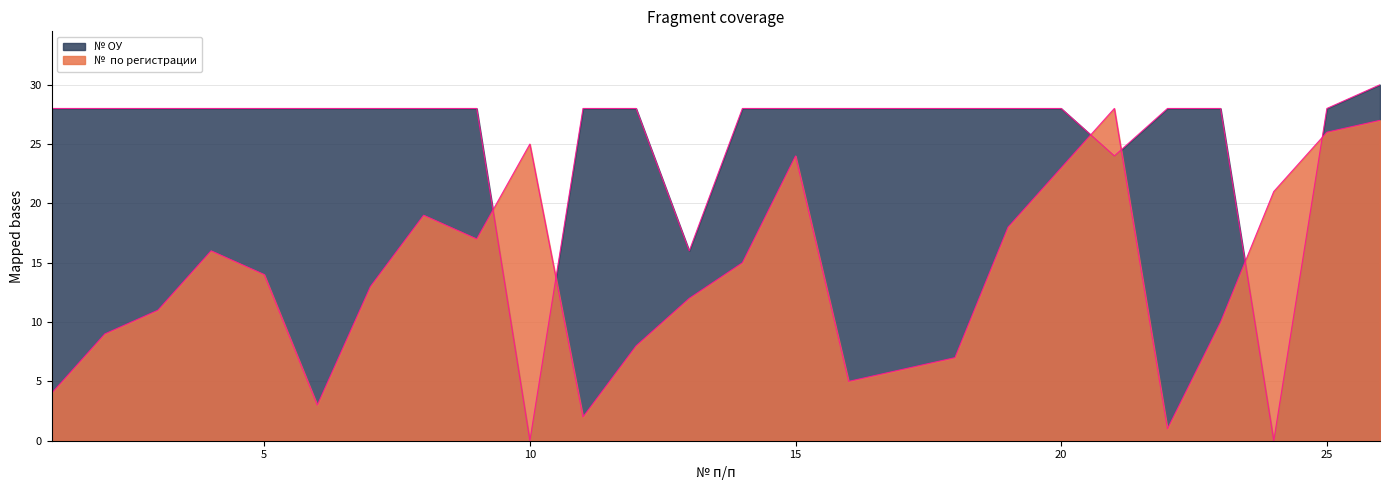

How many lines are shown in the chart?

2